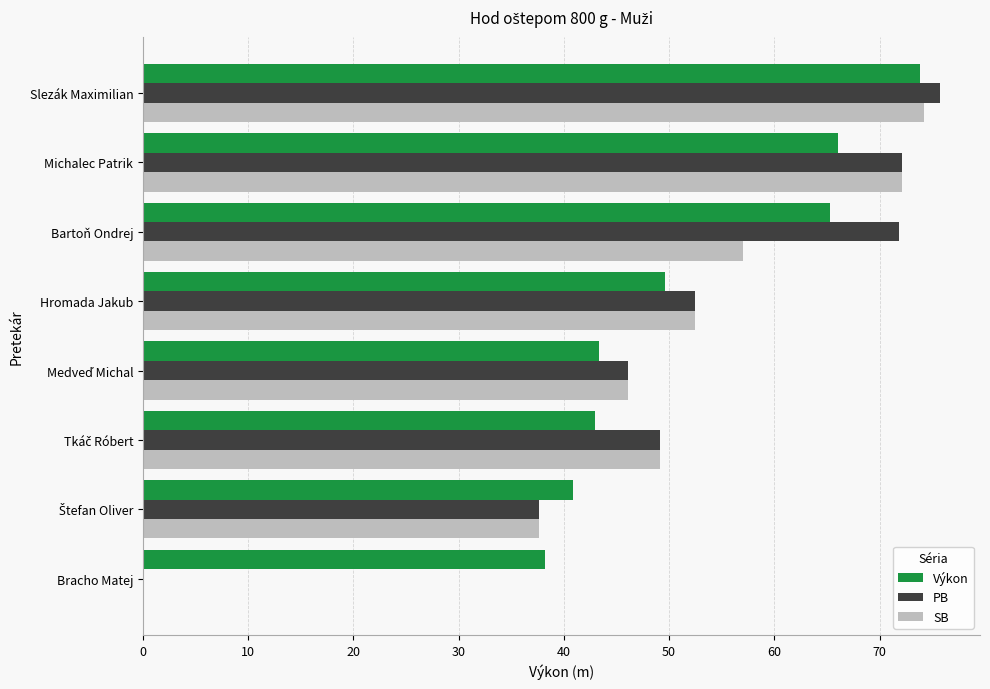

How many values in the PB series exceed 52?

4